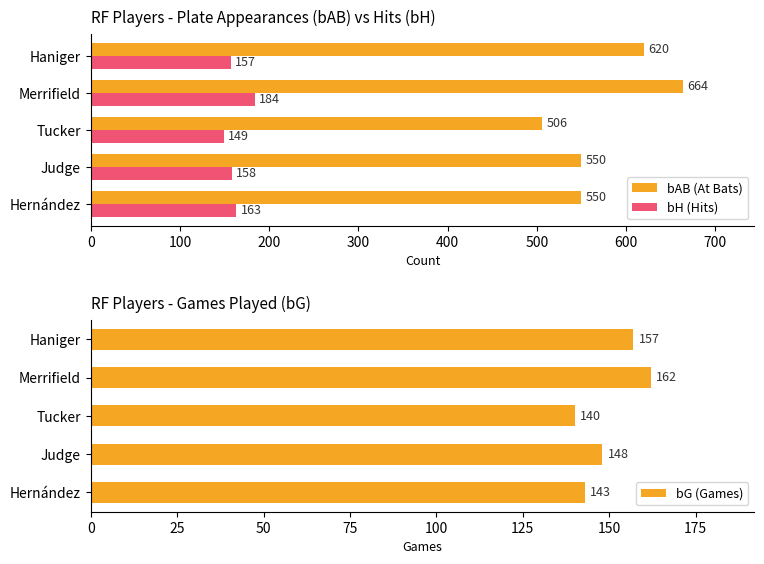

Does the chart contain stacked bars?

No